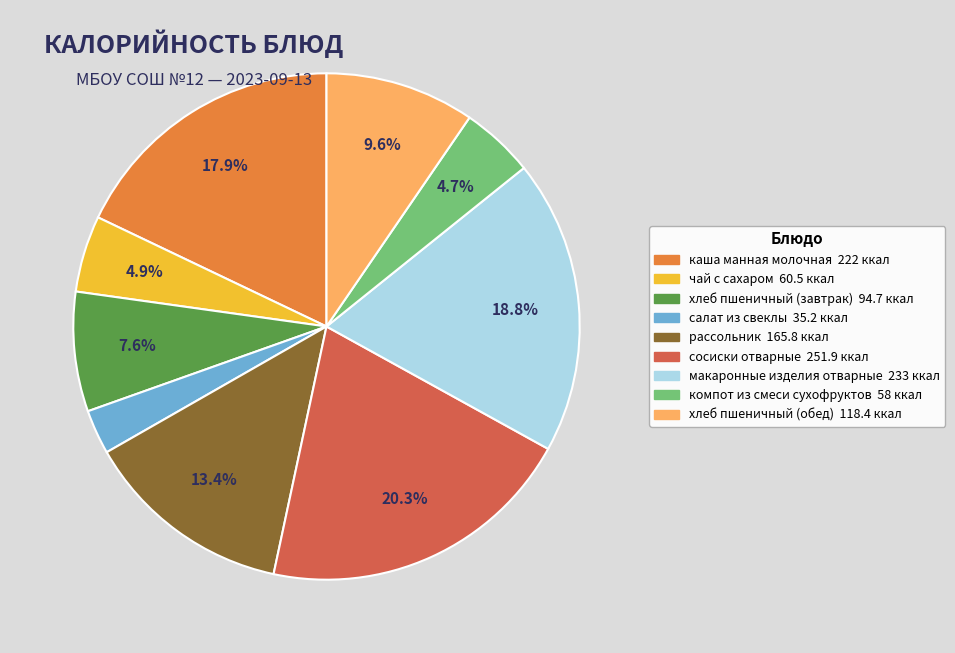

To the nearest percent, what portion does рассольник represent?

13%